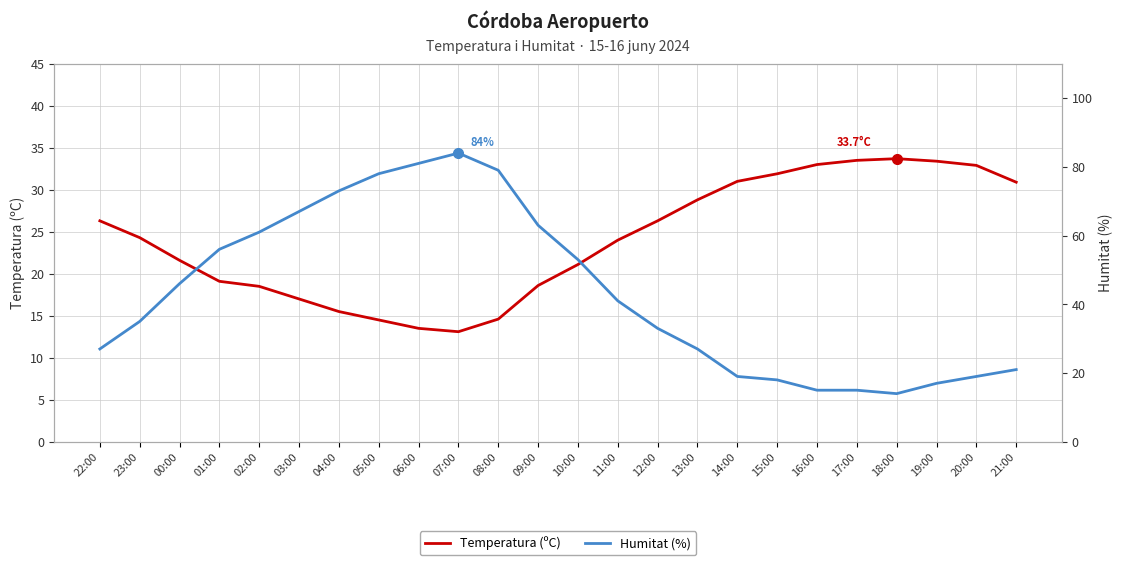

At which label does Temperatura (ºC) reach its minimum?

07:00